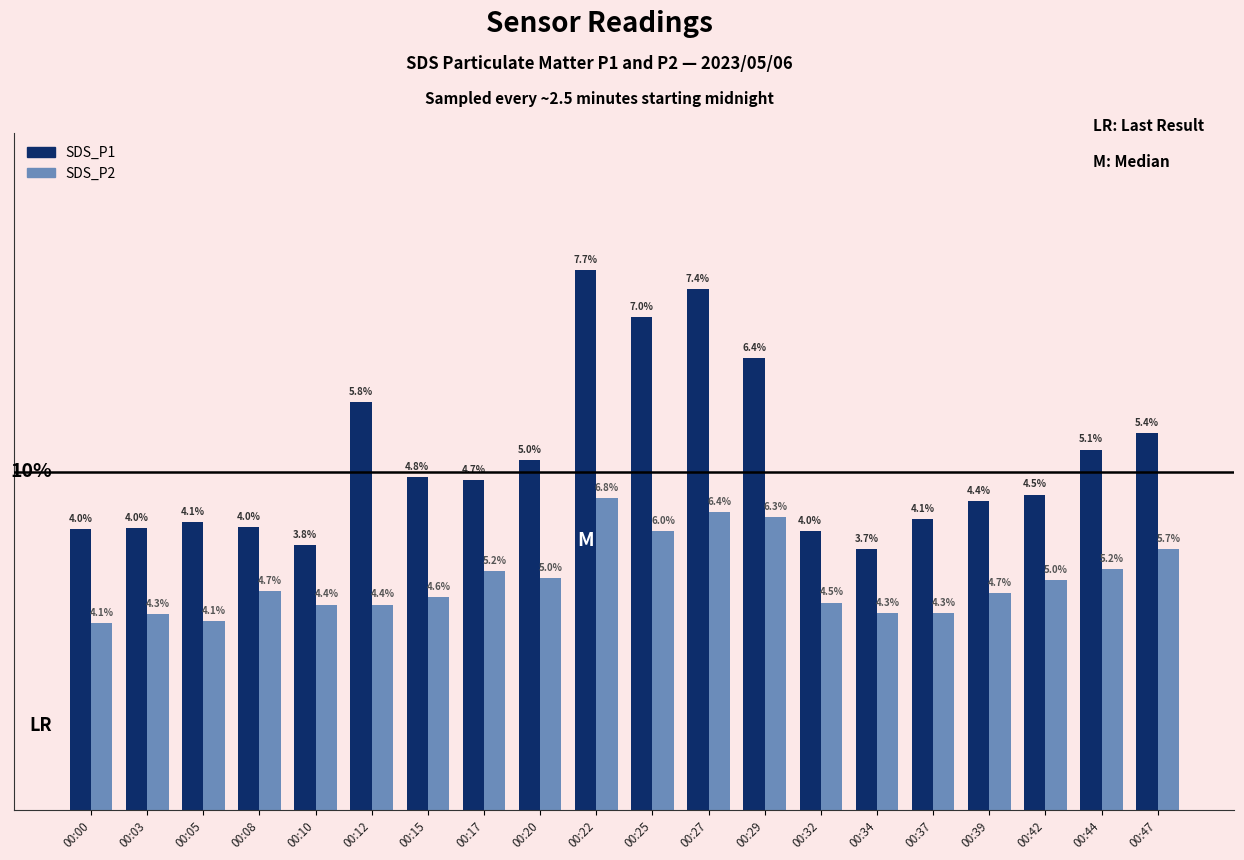

What is the value of the SDS_P1 bar at the 19th from the left?

10.7